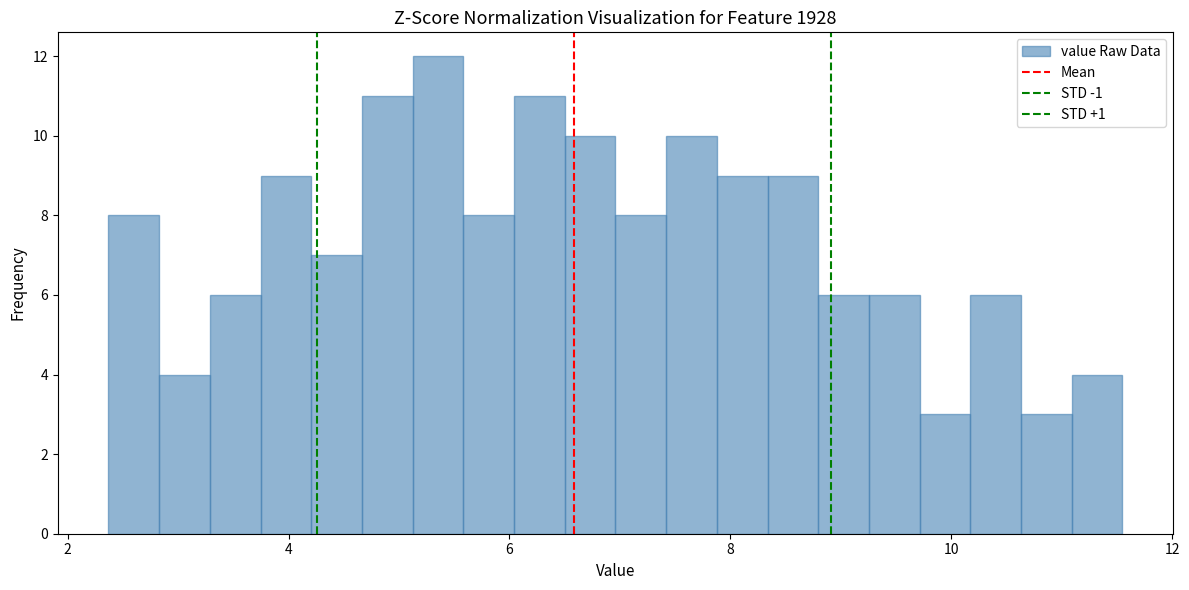

Around what value on the x-axis is the tallest bar? Give the approximate position of its centre, as read against the axis.

5.4